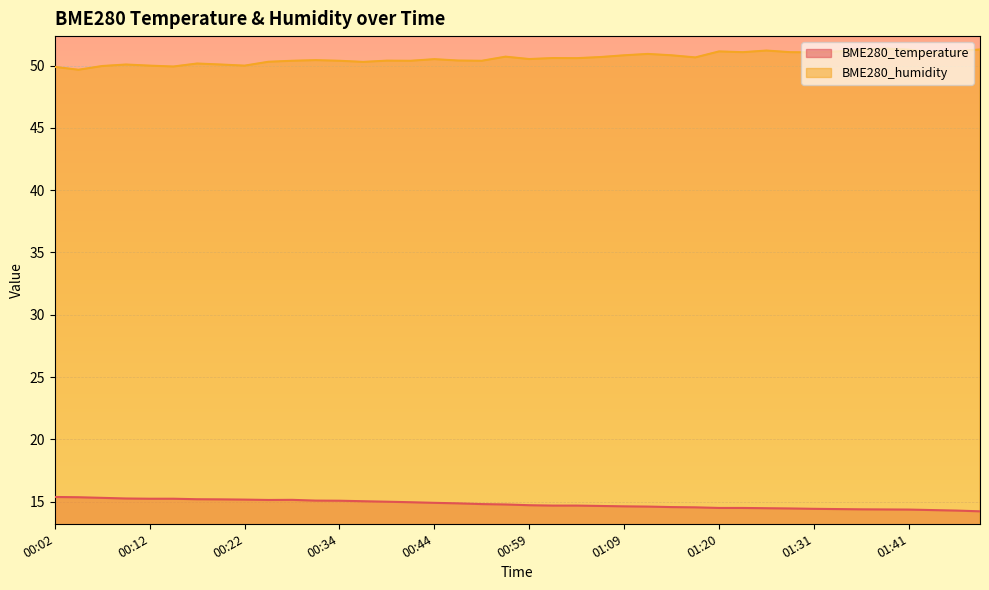

Reading left to right, list all the values displayed in this chart.

BME280_temperature: 15.4	15.4	15.3	15.3	15.2	15.2	15.2	15.2	15.2	15.1	15.2	15.1	15.1	15.0	15.0	15.0	14.9	14.9	14.8	14.8	14.7	14.7	14.7	14.7	14.6	14.6	14.6	14.6	14.5	14.5	14.5	14.5	14.4	14.4	14.4	14.4	14.4	14.3	14.3	14.2
BME280_humidity: 49.9	49.7	50.0	50.1	50.0	49.9	50.2	50.1	50.0	50.3	50.4	50.4	50.4	50.3	50.4	50.4	50.5	50.4	50.4	50.7	50.5	50.6	50.6	50.7	50.8	50.9	50.8	50.6	51.1	51.1	51.2	51.1	51.0	51.1	51.3	51.4	51.3	51.0	51.1	51.3